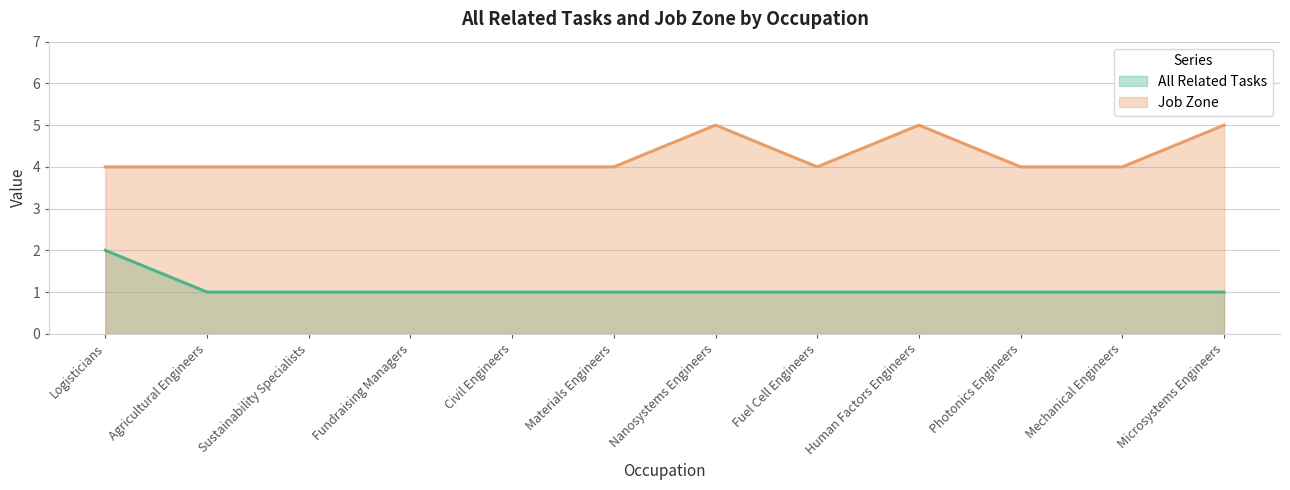

Which series changed the most between Sustainability Specialists and Nanosystems Engineers?

Job Zone